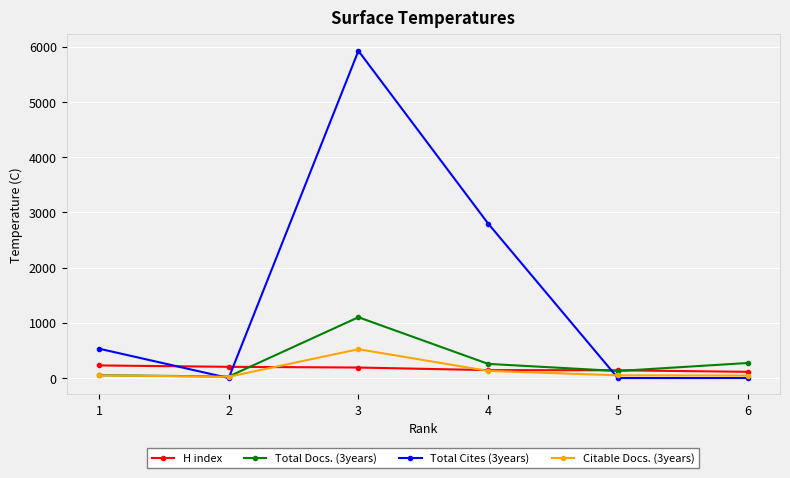

Count the number of data series in this chart.

4